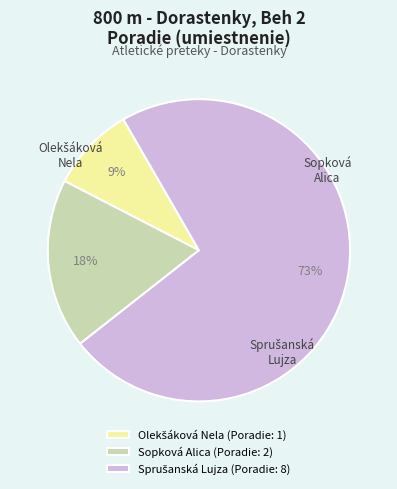

What is the smallest slice in the pie chart?

Olekšáková Nela